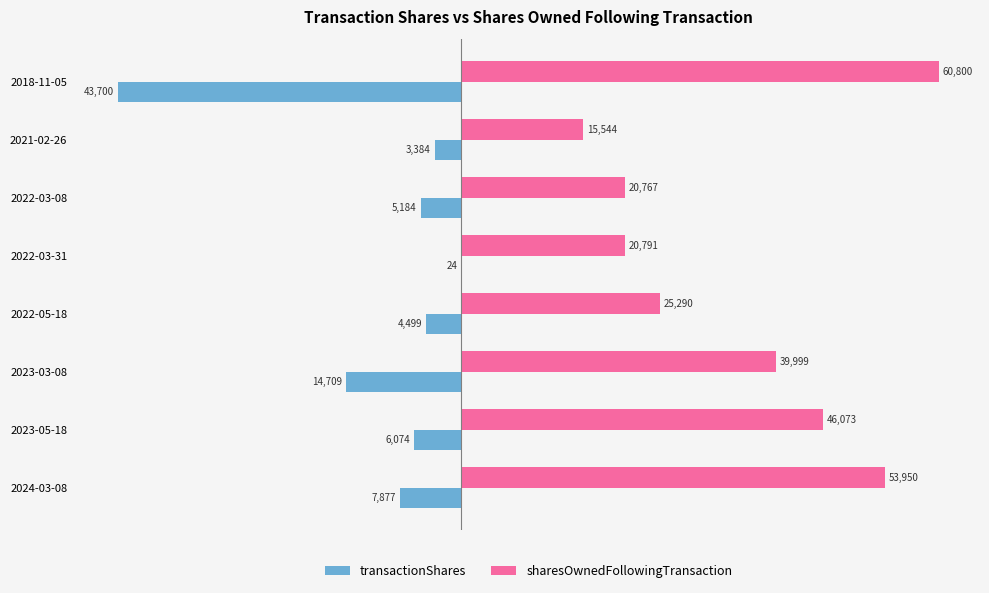

What is the approximate value of sharesOwnedFollowingTransaction at 2018-11-05, to the nearest 100?

60800